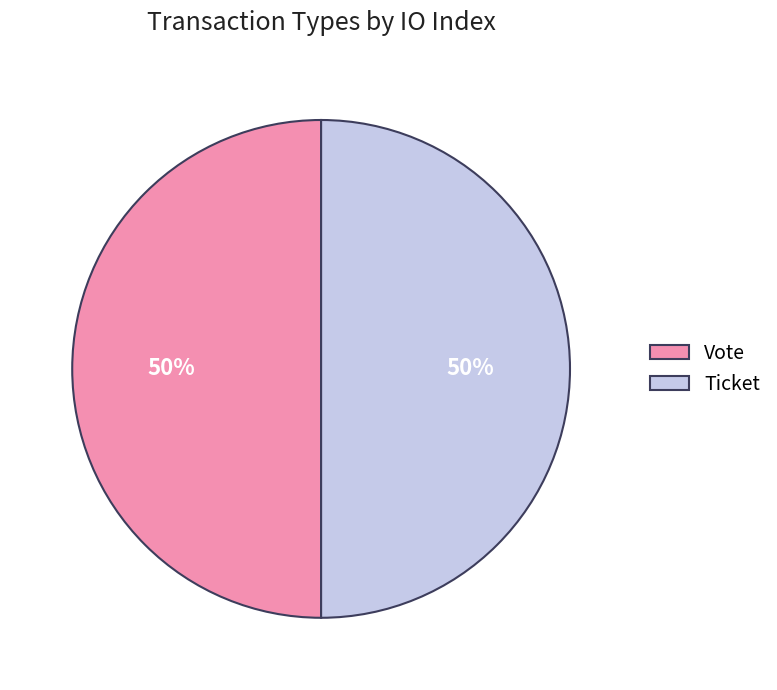

Do Vote and Ticket together represent more than half of the pie?

Yes